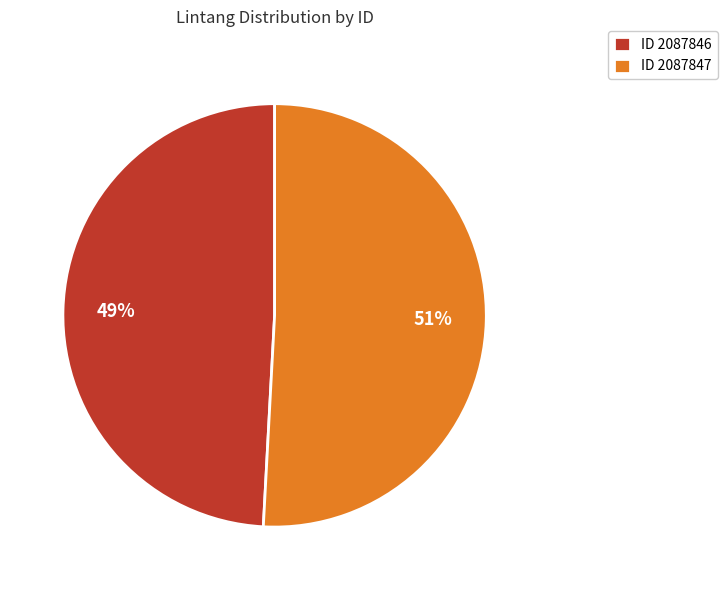

Rank the categories by value from lowest to highest.

ID 2087846, ID 2087847